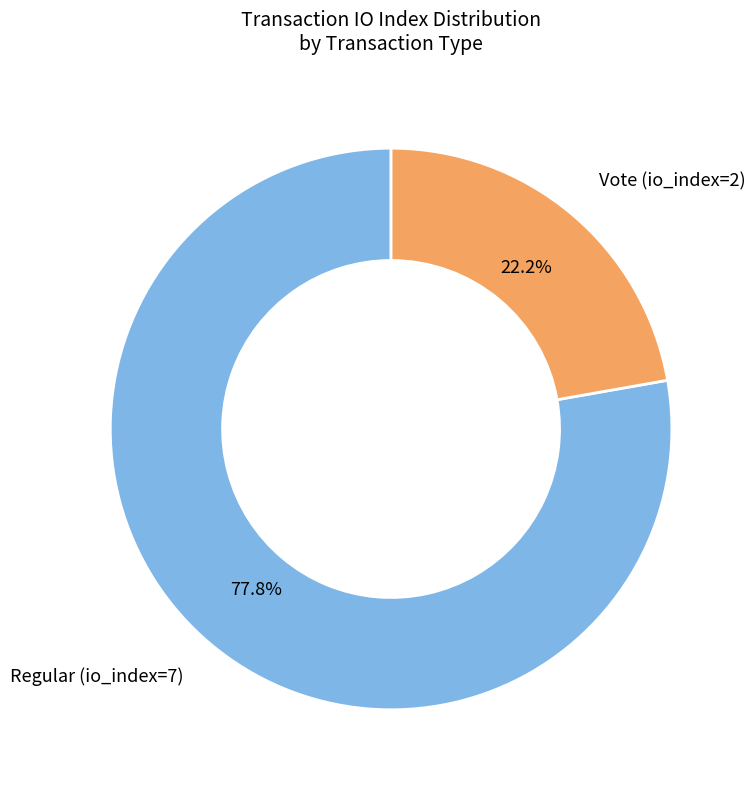

Is the sum of Regular (io_index=7) and Vote (io_index=2) greater than half?

Yes